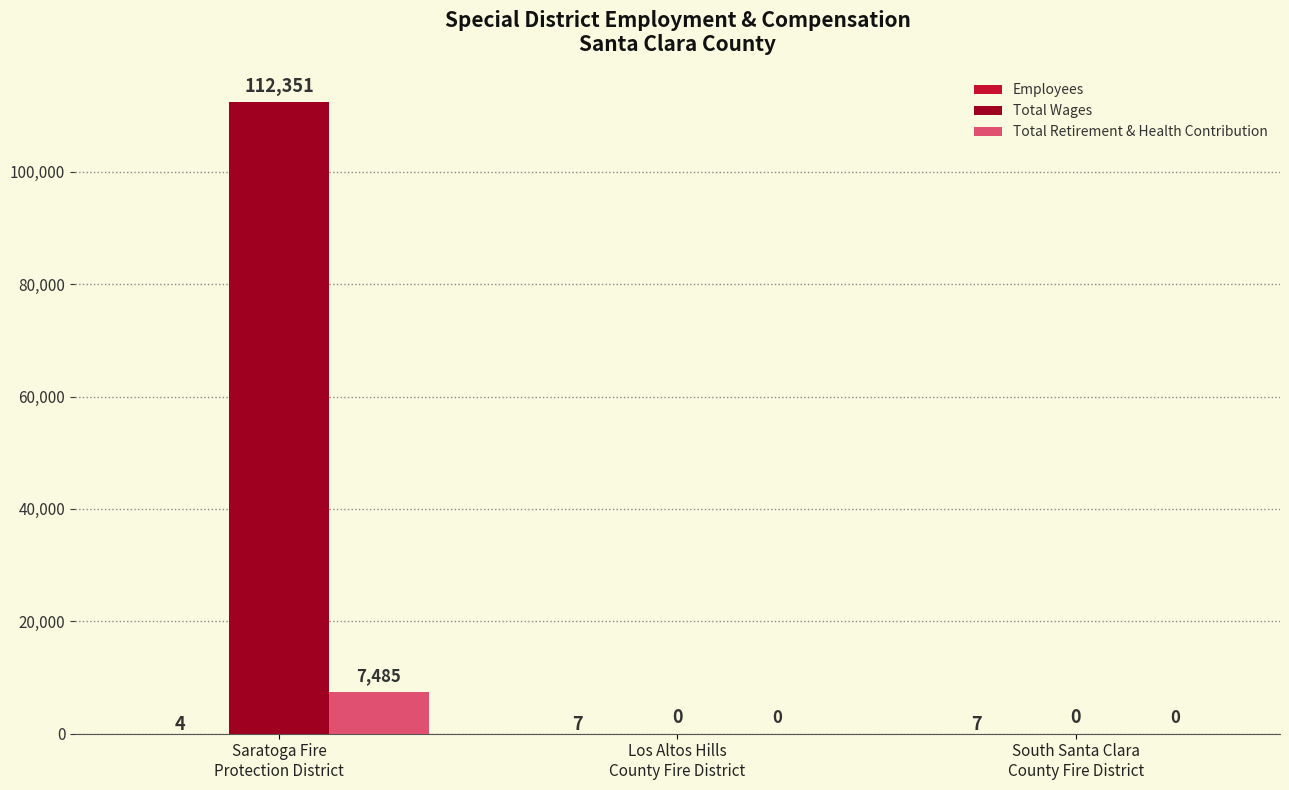

What is the greatest value displayed?

112351